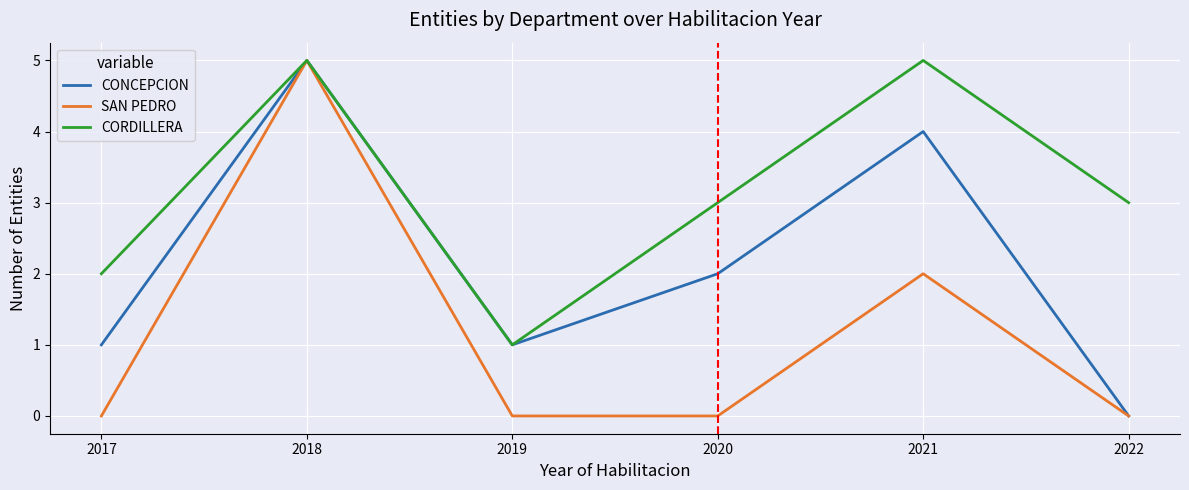

Where is the first local minimum for CORDILLERA?

2019